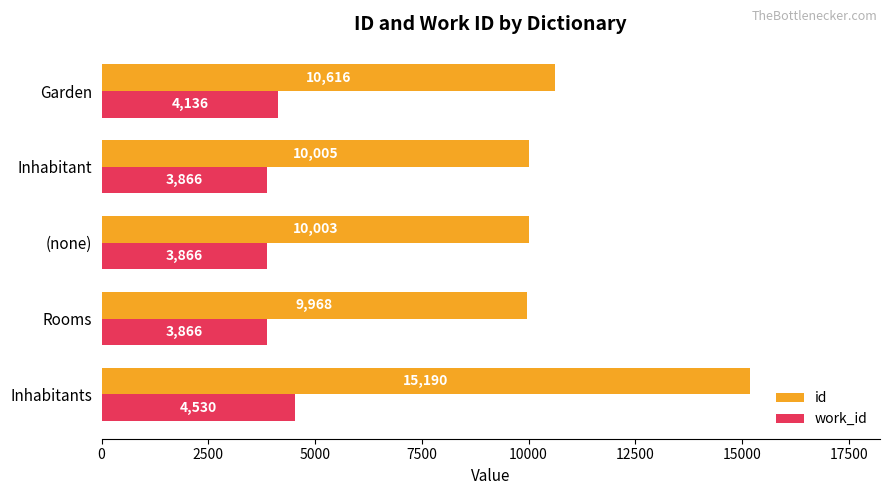

What is the highest value of the id series?

15190.5